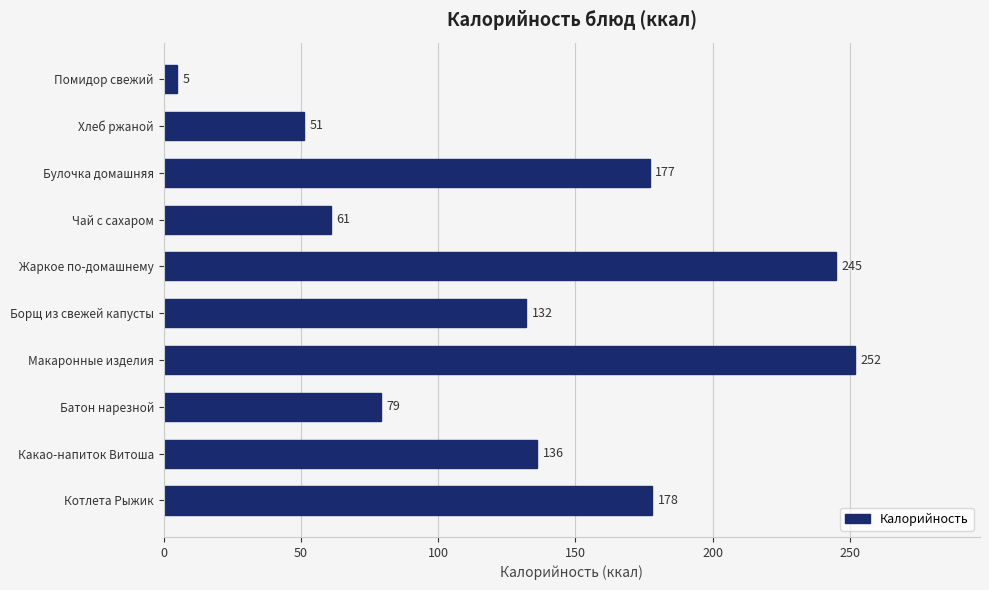

Reading bottom to top, list all the values displayed in this chart.

Котлета Рыжик=178	Какао-напиток Витоша=136	Батон нарезной=79	Макаронные изделия=252	Борщ из свежей капусты=132	Жаркое по-домашнему=245	Чай с сахаром=61	Булочка домашняя=177	Хлеб ржаной=51	Помидор свежий=5